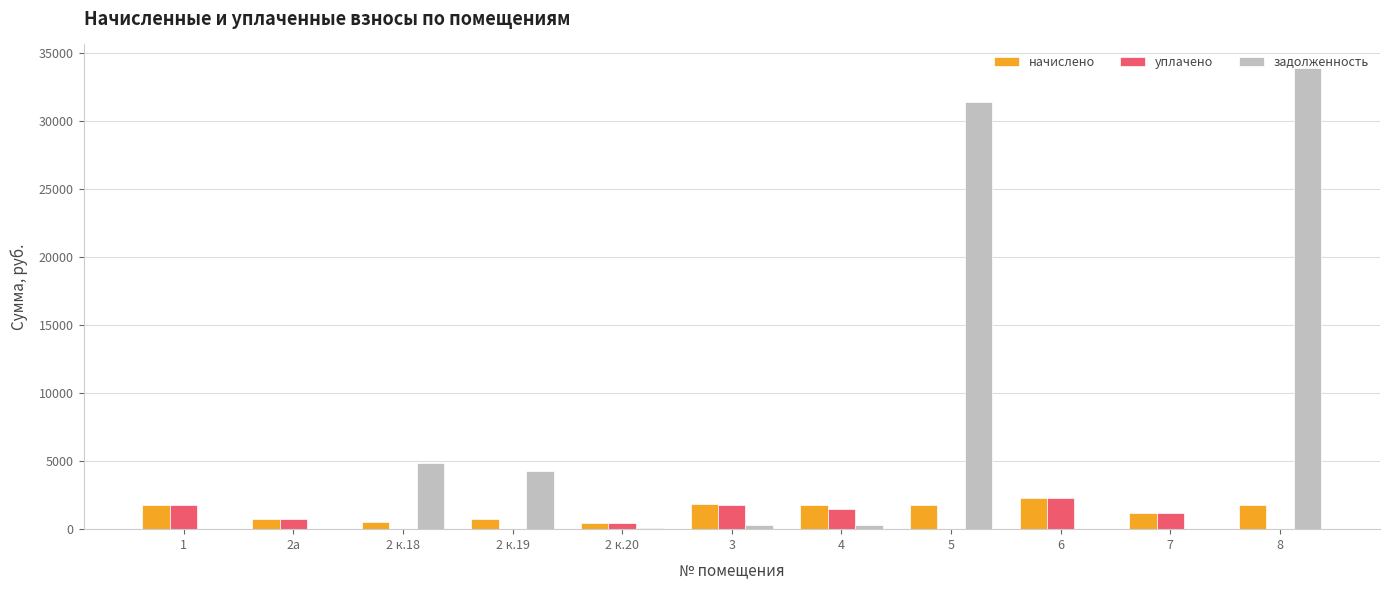

What is the sum of all уплачено values?

9833.2